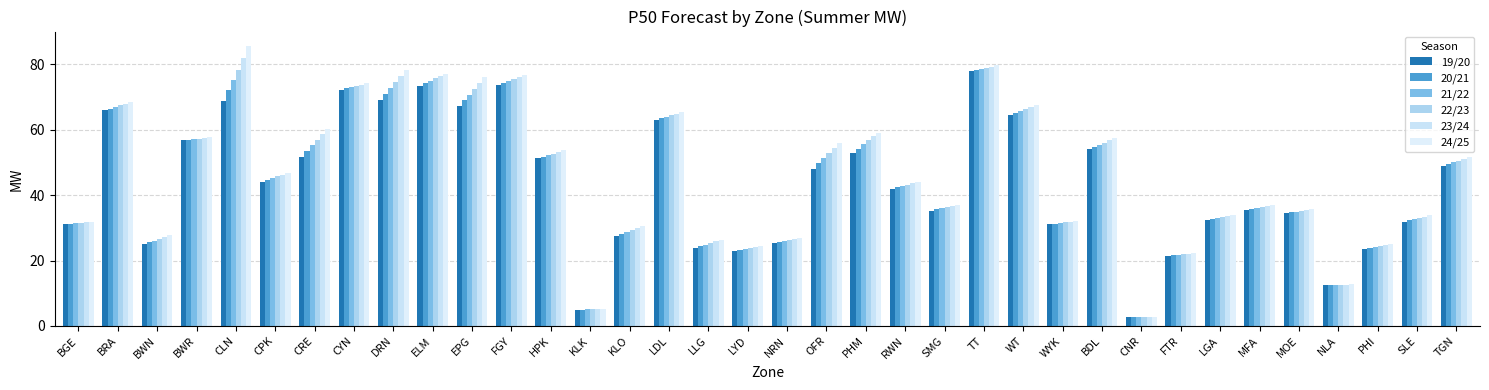

At which label does 22/23 reach its peak?

TT